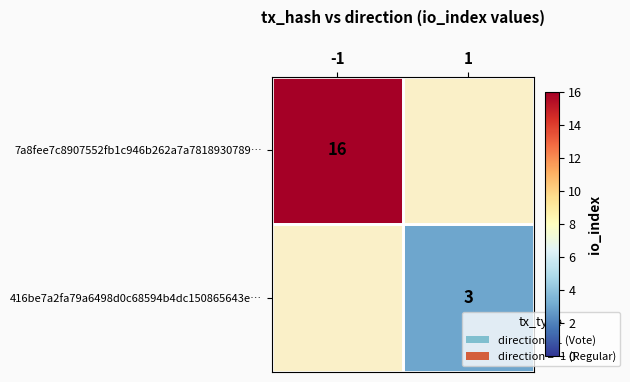

What is the maximum value shown in the chart?

16.0